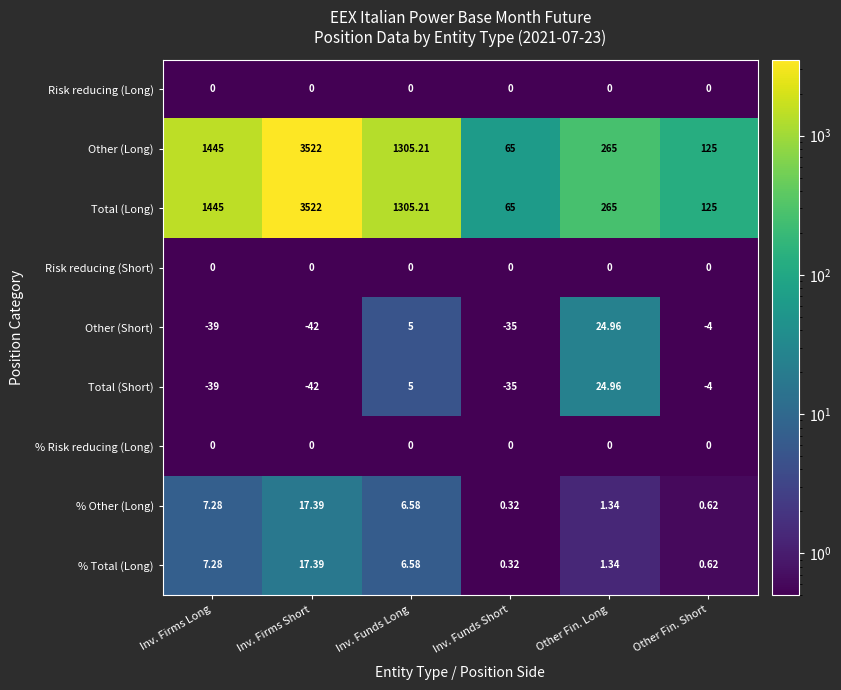

Rank the categories by % Total (Long) value from highest to lowest.

Inv. Firms Short, Inv. Firms Long, Inv. Funds Long, Other Fin. Long, Other Fin. Short, Inv. Funds Short